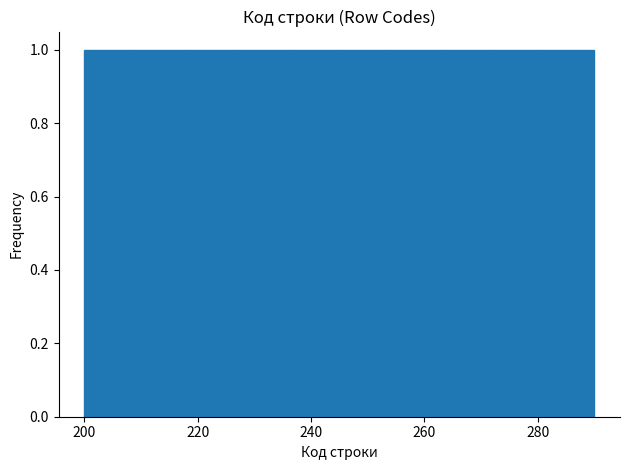

Reading left to right, list every bar in this chart as the range it spans on the x-axis followed by its height. Neither the bar edges nor the heights are printed on the chart, so give them approximately, as read against the axes.

200 to 209: 1
209 to 218: 1
218 to 227: 1
227 to 236: 1
236 to 245: 1
245 to 254: 1
254 to 263: 1
263 to 272: 1
272 to 281: 1
281 to 290: 1